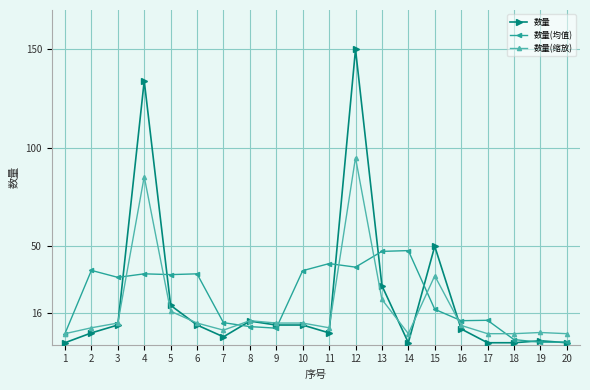

At which category is the sum across all series the highest?

12